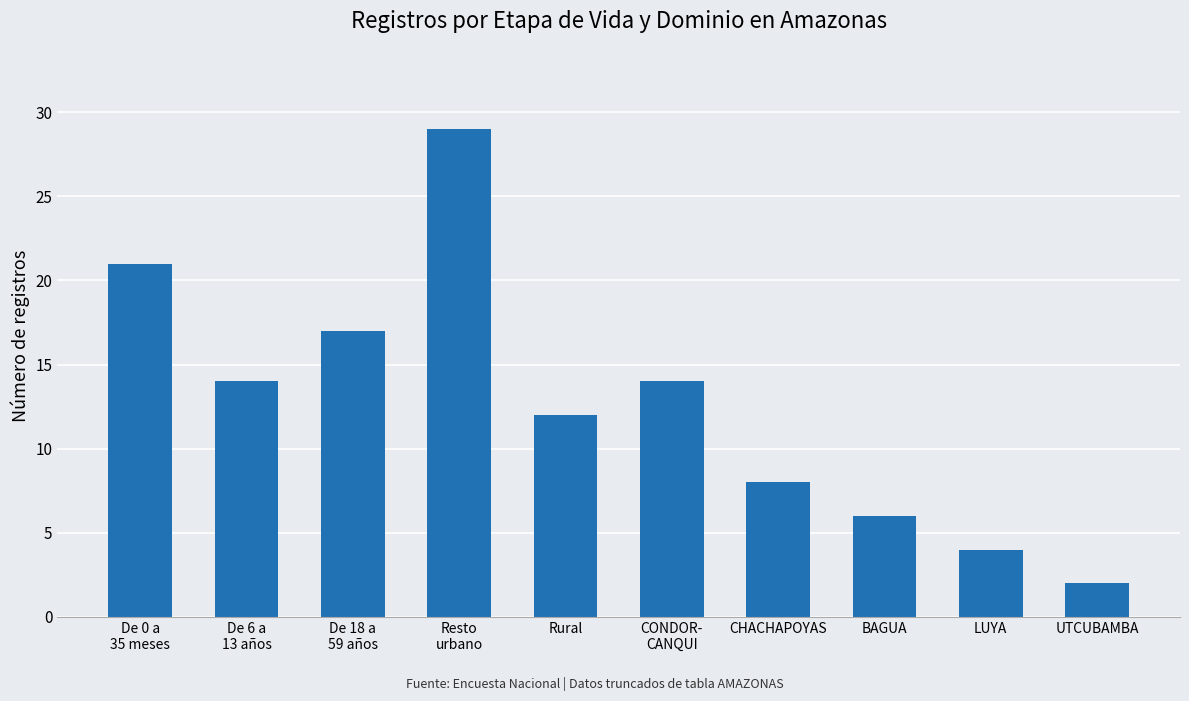

What is the ratio of the value at De 6 a
13 años to the value at De 18 a
59 años?

0.8